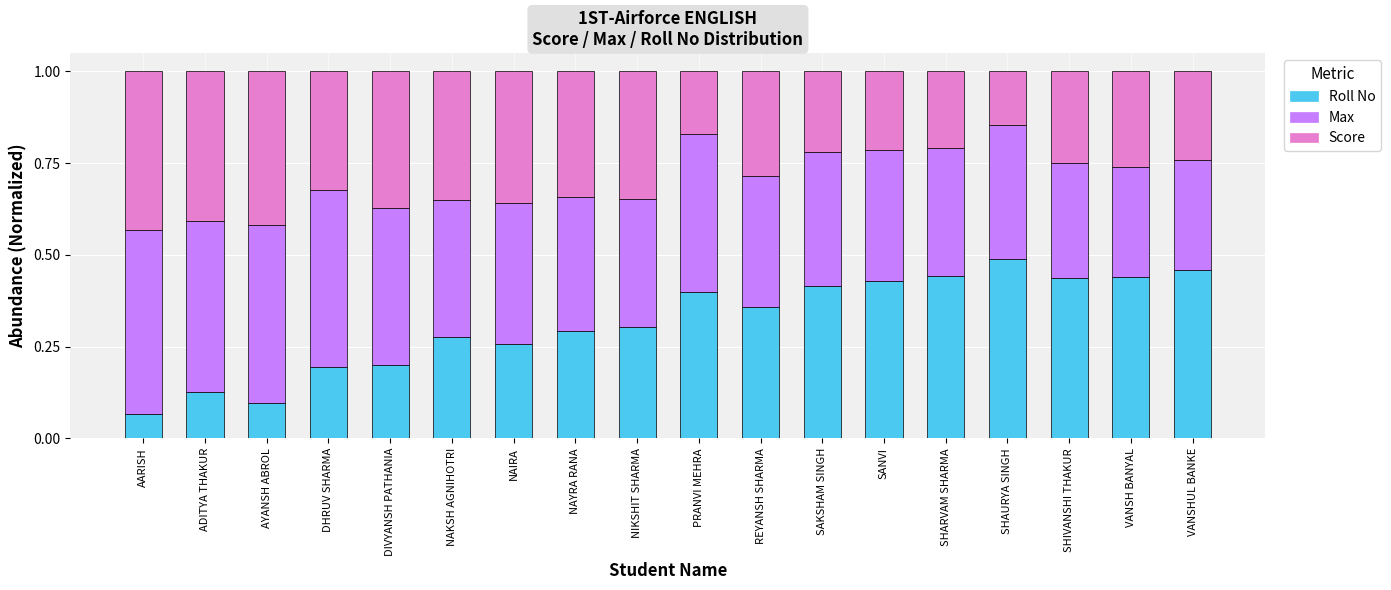

The value of Roll No at NIKSHIT SHARMA is 0.4. True or false?

False